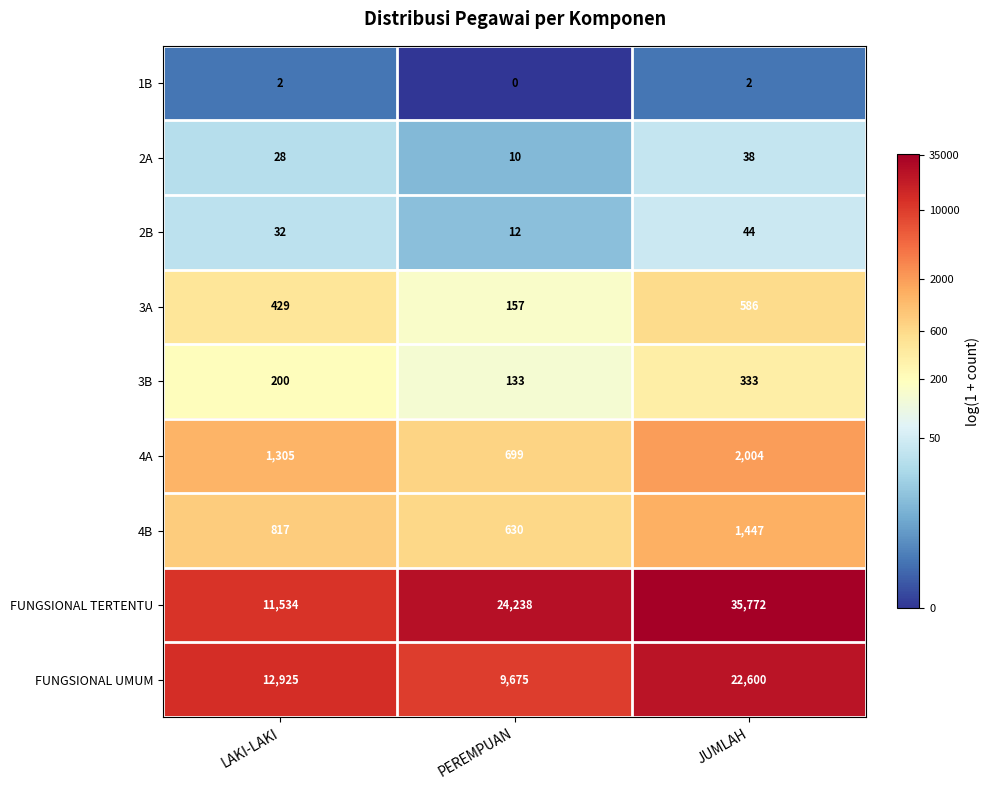

How many categories are shown in the chart?

3